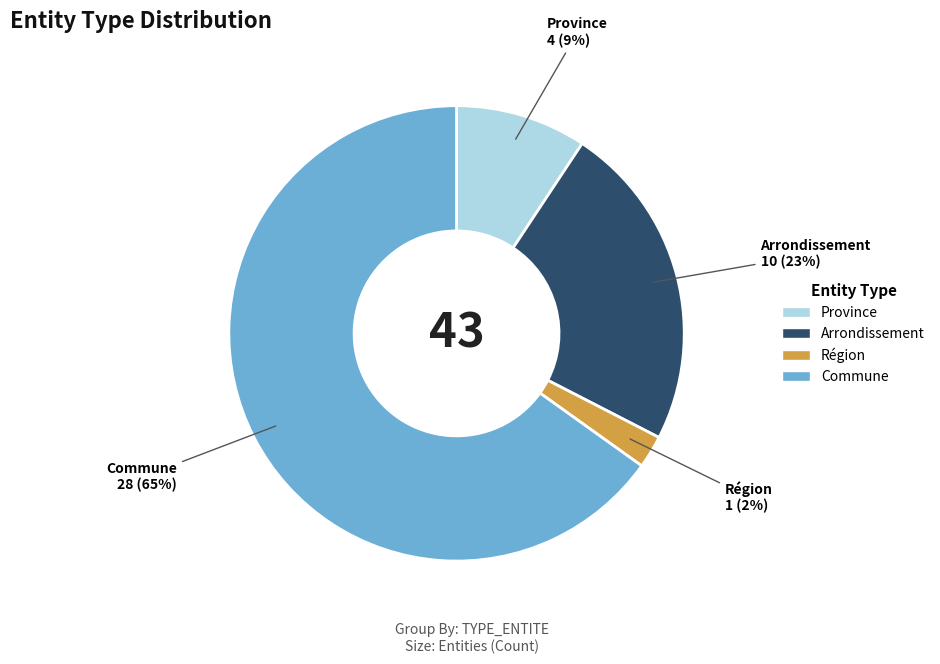

Count the number of slices in the pie.

4